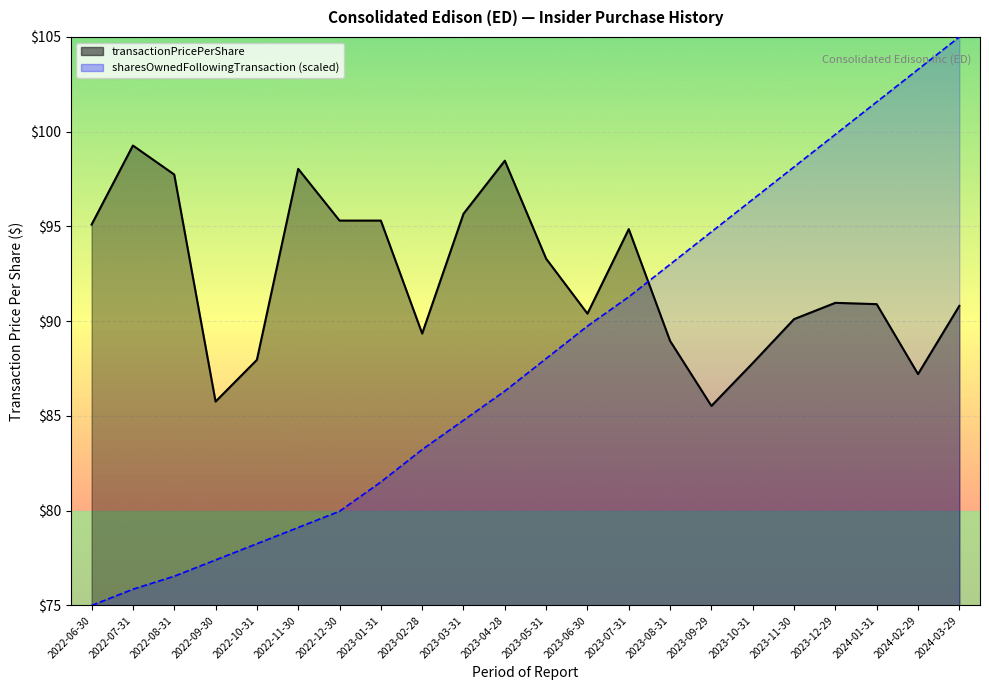

True or false: sharesOwnedFollowingTransaction has more than 1 interior local peaks.

False